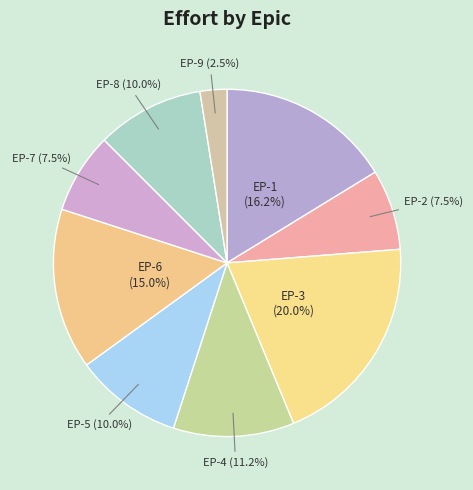

Count the number of slices in the pie.

9